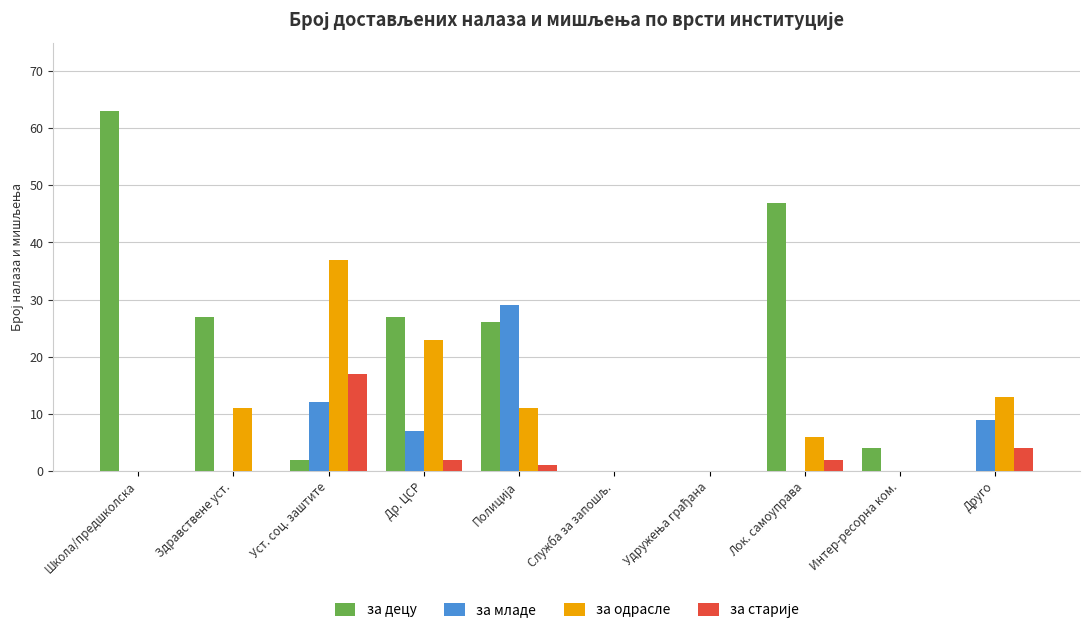

The за младе series shows 0 at Школа/предшколска. True or false?

True